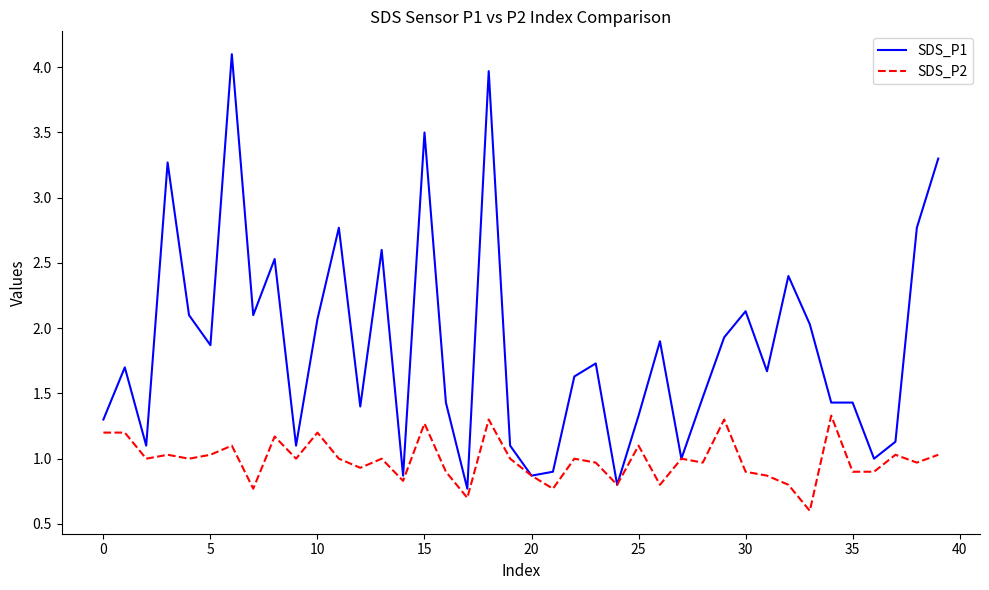

Rank the series by their maximum value, from highest to lowest.

SDS_P1, SDS_P2